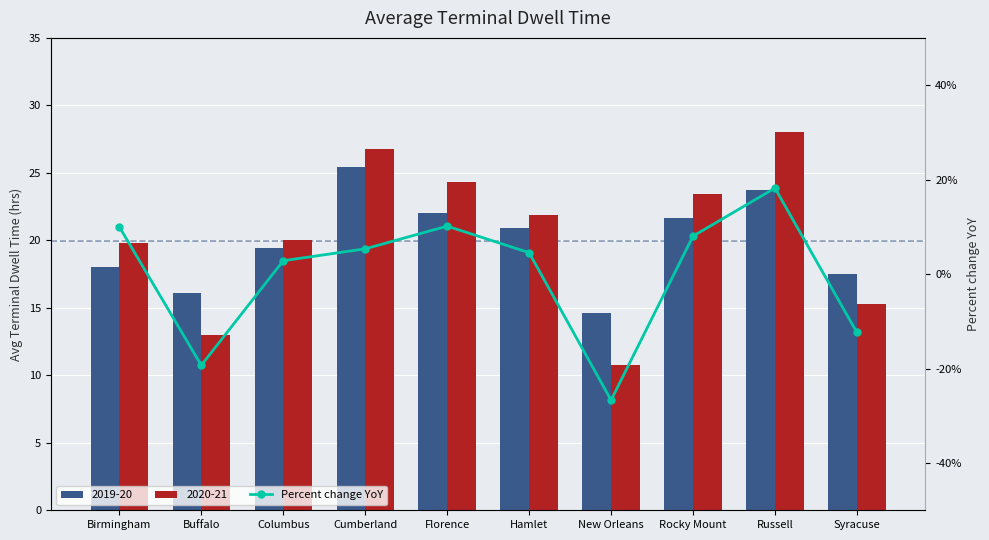

What is the difference between the values at Cumberland and Syracuse?

17.7